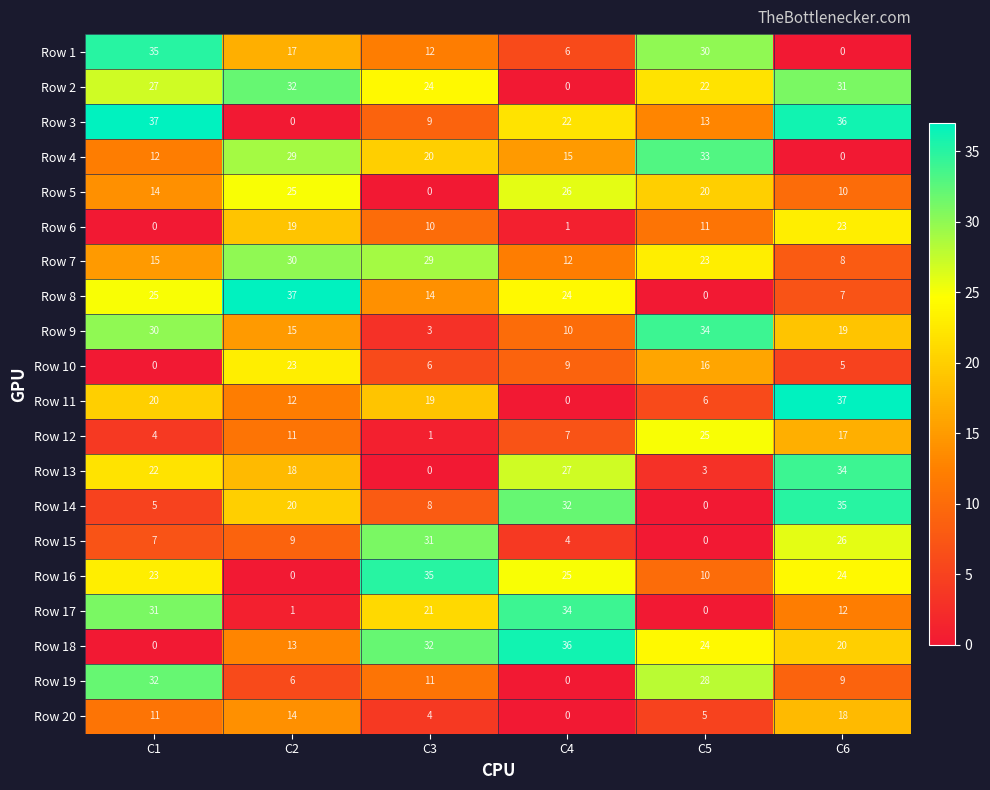

What is the average value of the Row 19 series?

14